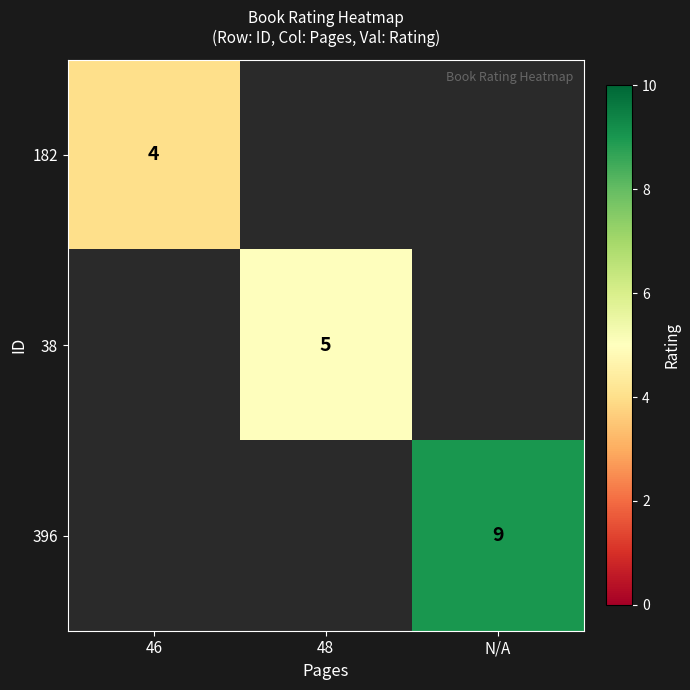

True or false: 396 has a value of 2 at N/A.

False